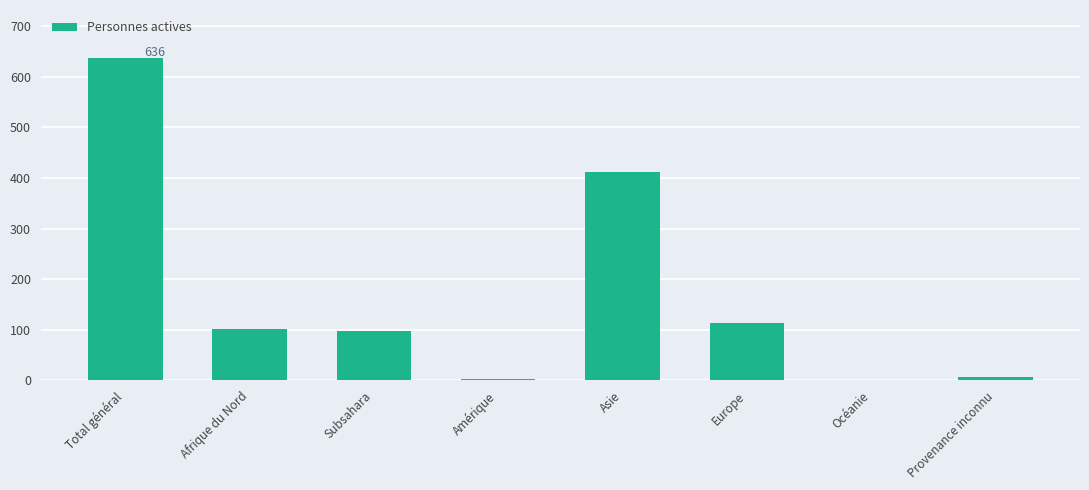

Between Provenance inconnu and Europe, which is larger?

Europe